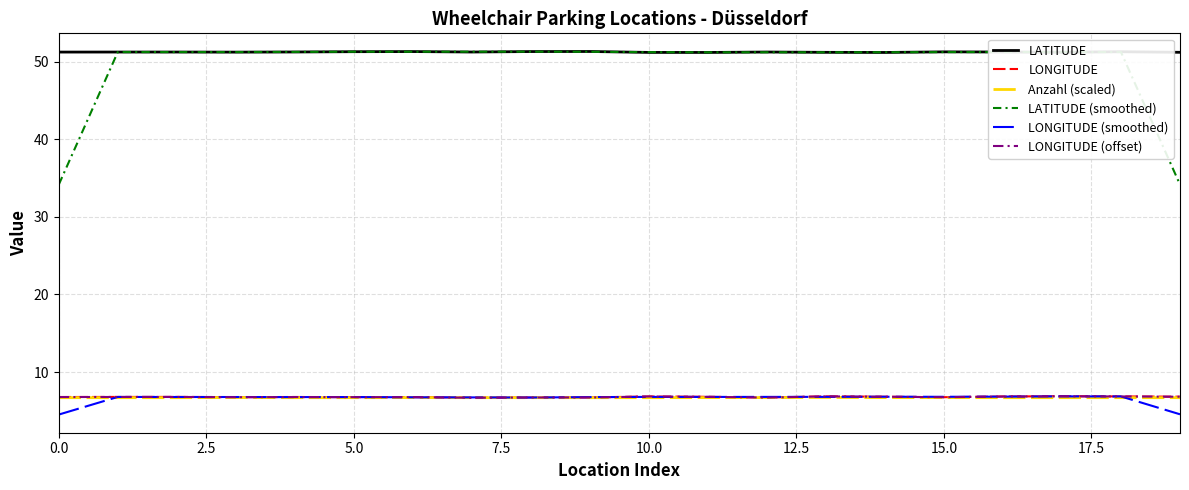

Which series has the widest spread of values?

LATITUDE (smoothed)